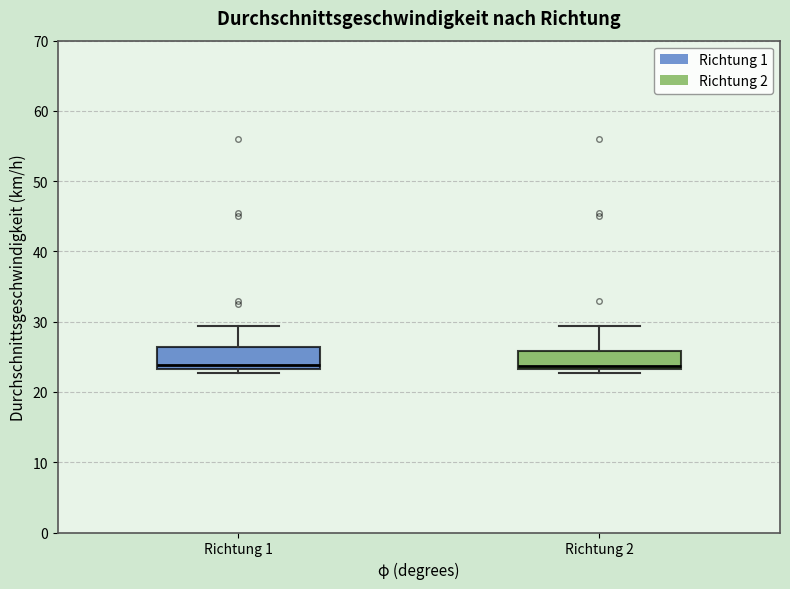

Reading left to right, read every box against the y-axis: the position of its median line, the range the box covers, and the ends of its whiskers. The values are not printed on the chart, so give them approximately, as read against the axis.

Richtung 1: median 24, box 23 to 26, whiskers 23 (just below the box's lower edge) to 29
Richtung 2: median 24, box 23 to 26, whiskers 23 (just below the box's lower edge) to 29